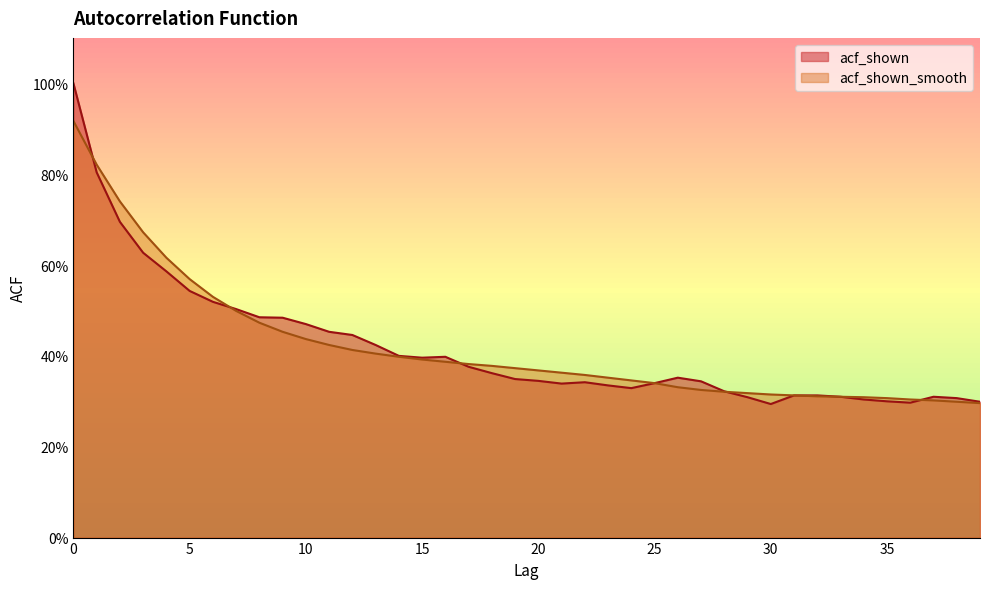

True or false: acf_shown has more than 1 interior local peaks.

True